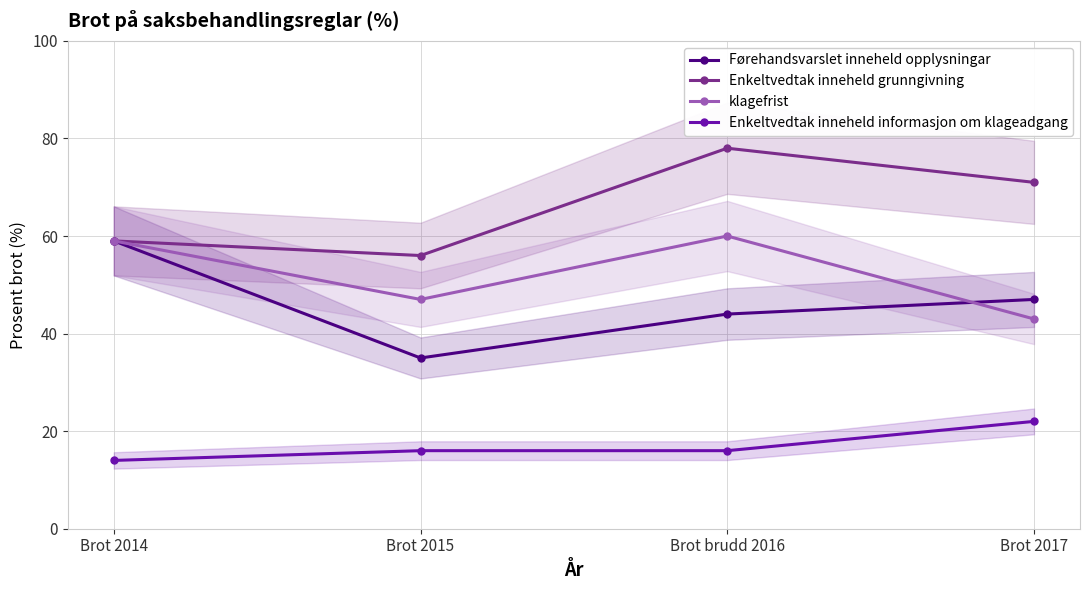

Reading left to right, what are all the values shown in this chart?

Førehandsvarslet inneheld opplysningar: 59	35	44	47
Enkeltvedtak inneheld grunngivning: 59	56	78	71
klagefrist: 59	47	60	43
Enkeltvedtak inneheld informasjon om klageadgang: 14	16	16	22